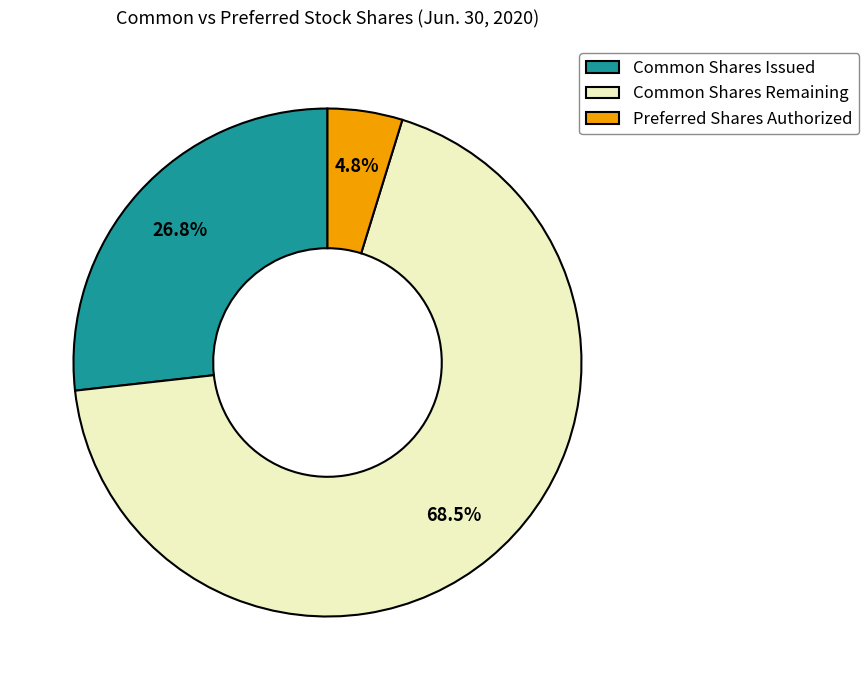

Which slice represents more than half of the pie?

Common Shares Remaining